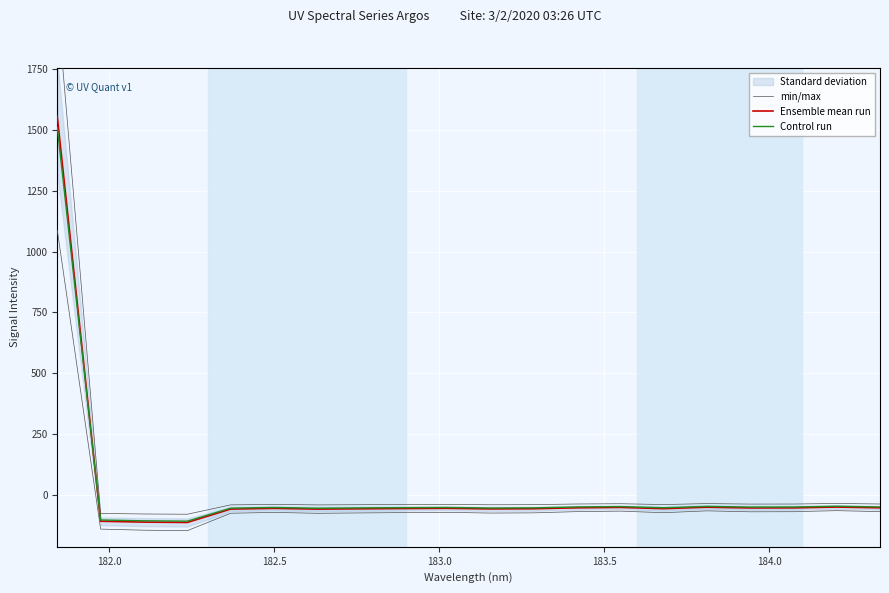

How many lines are shown in the chart?

3